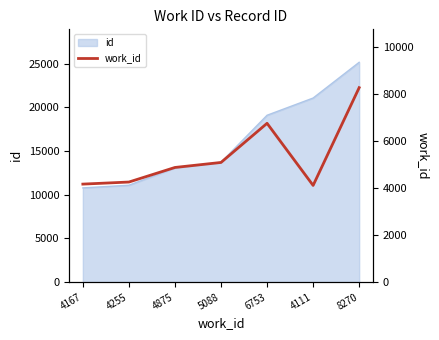

What is the change in value from 4255 to 4111?

-144